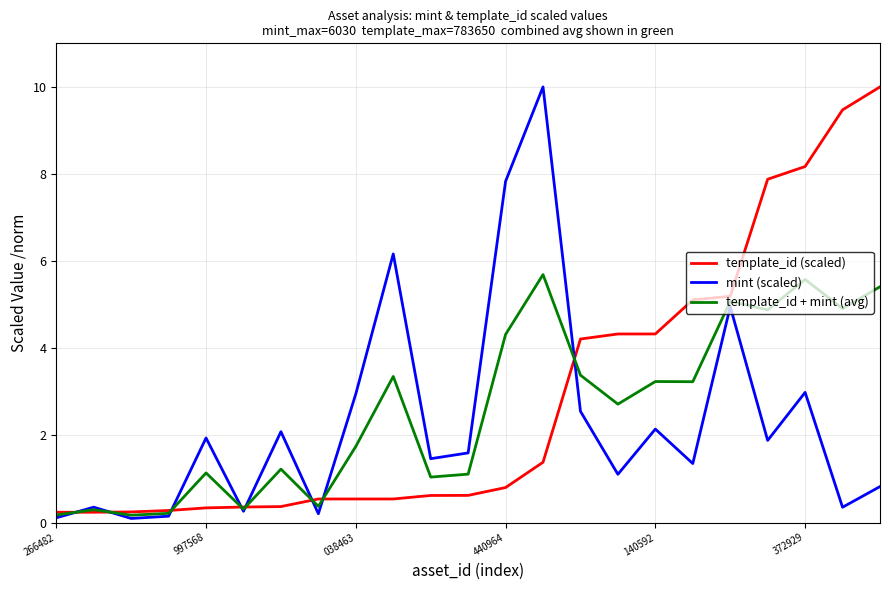

What is the highest value of the mint (scaled) series?

10.0